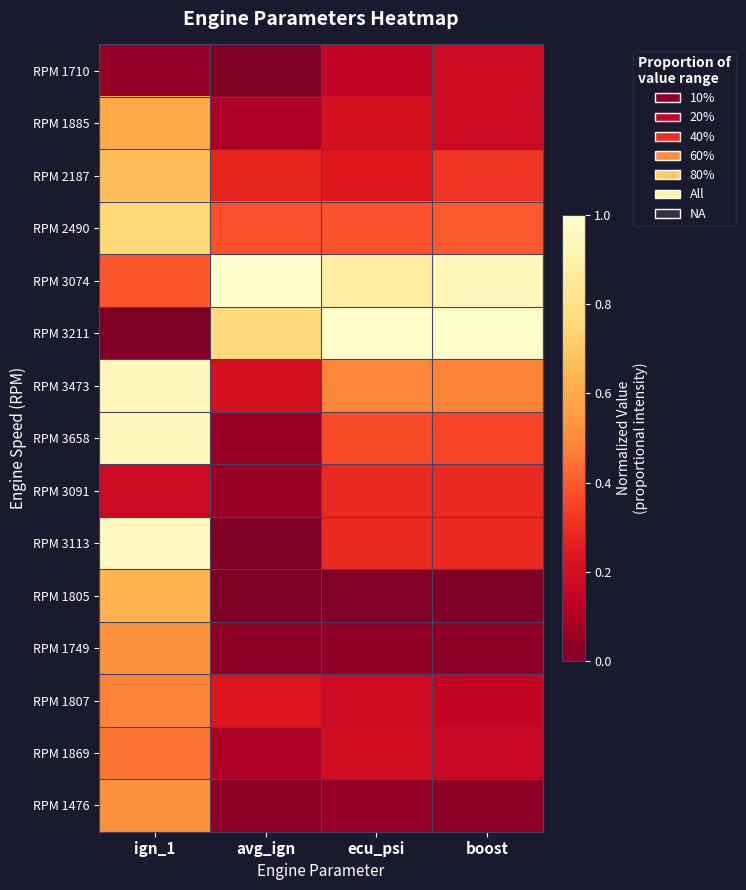

Reading left to right, what are all the values shown in this chart?

RPM 1710: ign_1=0.0	avg_ign=0.0	ecu_psi=0.2	boost=0.2
RPM 1885: ign_1=0.6	avg_ign=0.1	ecu_psi=0.2	boost=0.2
RPM 2187: ign_1=0.7	avg_ign=0.3	ecu_psi=0.2	boost=0.3
RPM 2490: ign_1=0.8	avg_ign=0.4	ecu_psi=0.4	boost=0.4
RPM 3074: ign_1=0.4	avg_ign=1.0	ecu_psi=0.9	boost=0.9
RPM 3211: ign_1=0.0	avg_ign=0.8	ecu_psi=1.0	boost=1.0
RPM 3473: ign_1=0.9	avg_ign=0.2	ecu_psi=0.5	boost=0.5
RPM 3658: ign_1=0.9	avg_ign=0.1	ecu_psi=0.4	boost=0.4
RPM 3091: ign_1=0.2	avg_ign=0.1	ecu_psi=0.3	boost=0.3
RPM 3113: ign_1=1.0	avg_ign=0.0	ecu_psi=0.3	boost=0.3
RPM 1805: ign_1=0.6	avg_ign=0.0	ecu_psi=0.0	boost=0.0
RPM 1749: ign_1=0.5	avg_ign=0.0	ecu_psi=0.0	boost=0.0
RPM 1807: ign_1=0.5	avg_ign=0.2	ecu_psi=0.2	boost=0.1
RPM 1869: ign_1=0.5	avg_ign=0.1	ecu_psi=0.2	boost=0.2
RPM 1476: ign_1=0.5	avg_ign=0.0	ecu_psi=0.0	boost=0.0